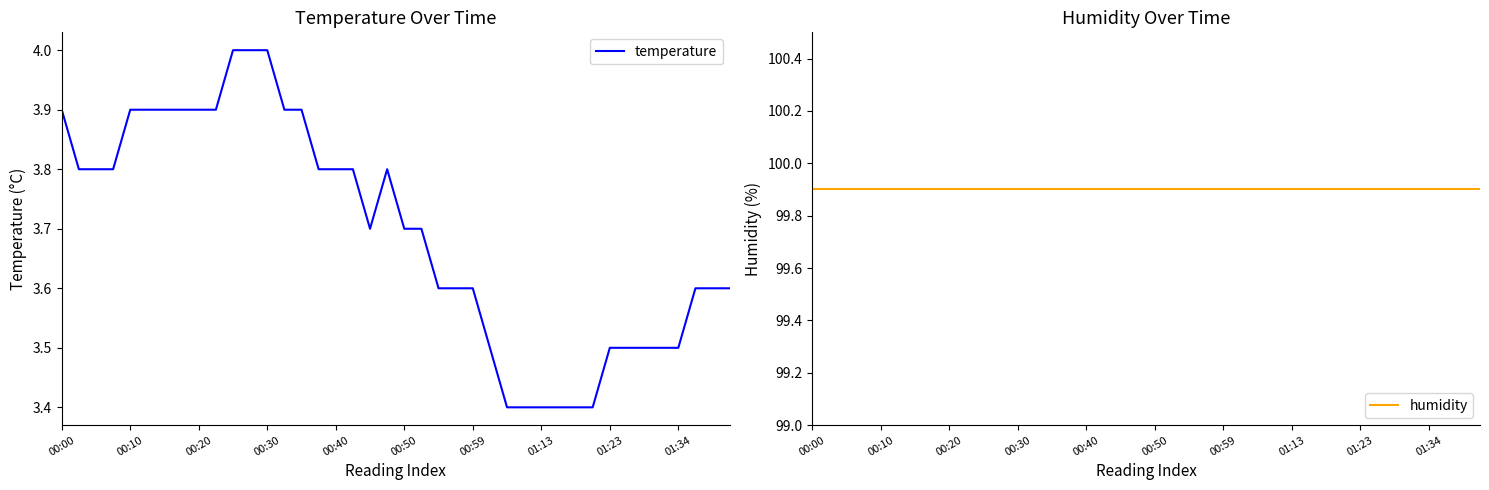

At which category does temperature reach its first local peak?

19